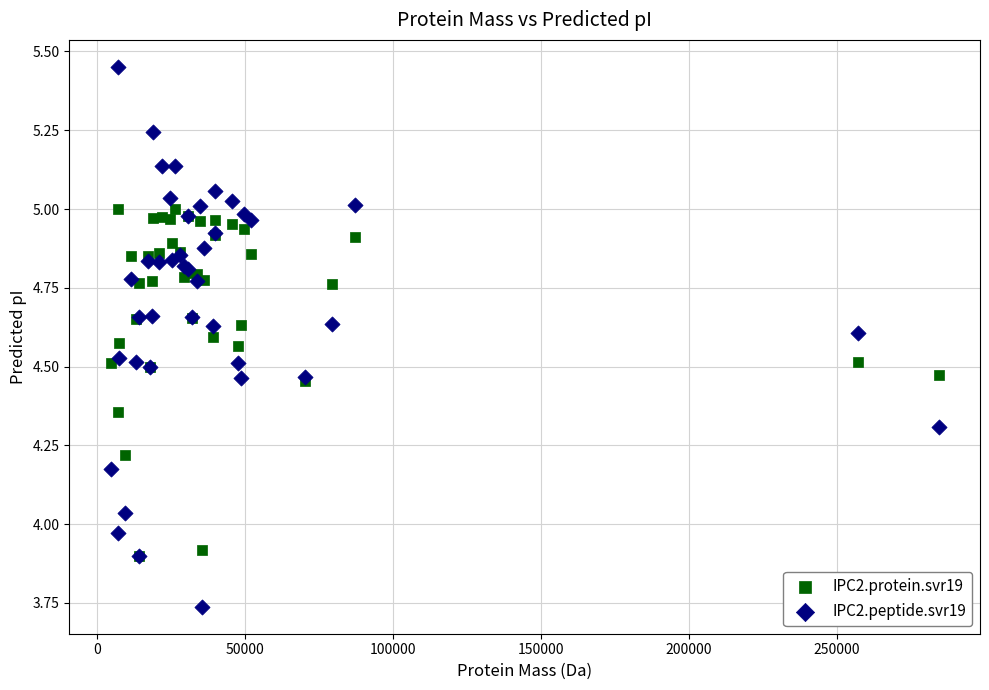

What are all the series names shown in the legend?

IPC2.protein.svr19, IPC2.peptide.svr19